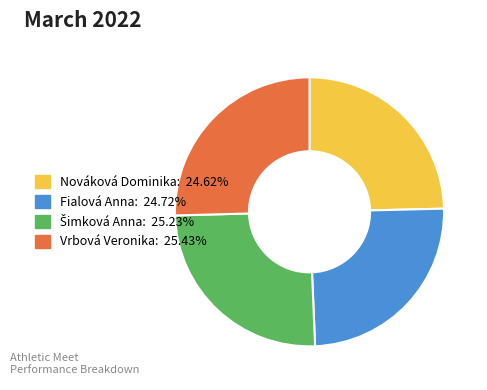

How many slices are in this pie chart?

4